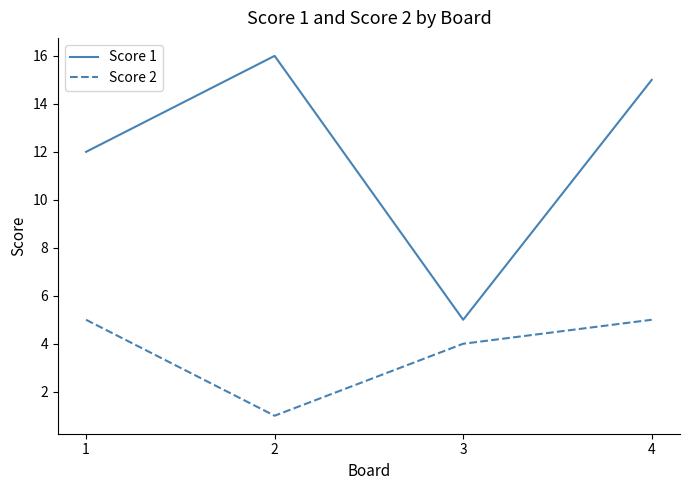

What is the minimum value shown in the chart?

1